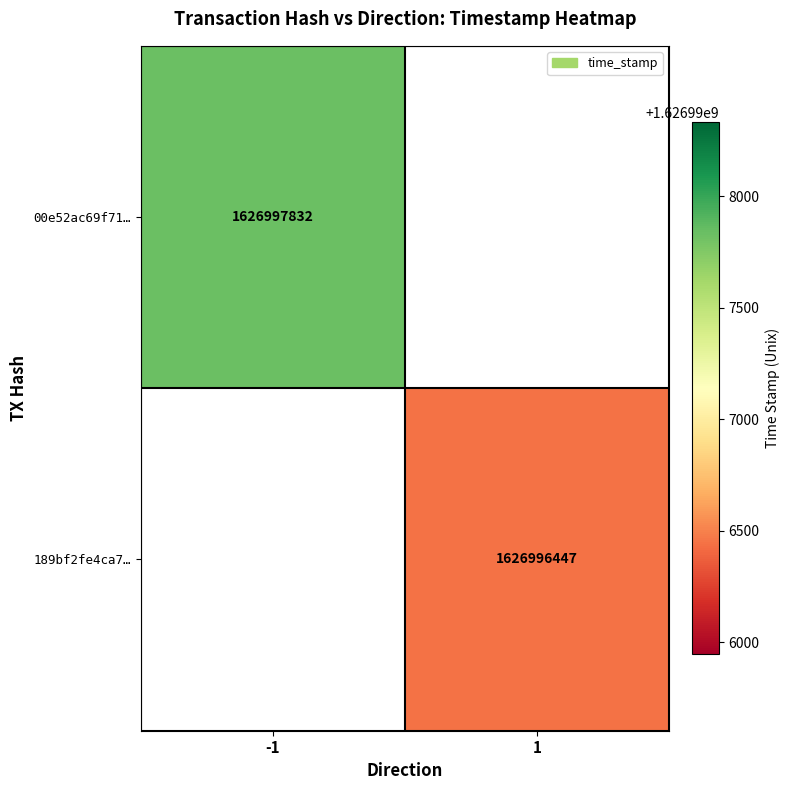

Which series has the largest total across all categories?

00e52ac69f71f375095bc02dca292c7b2e7e6a9